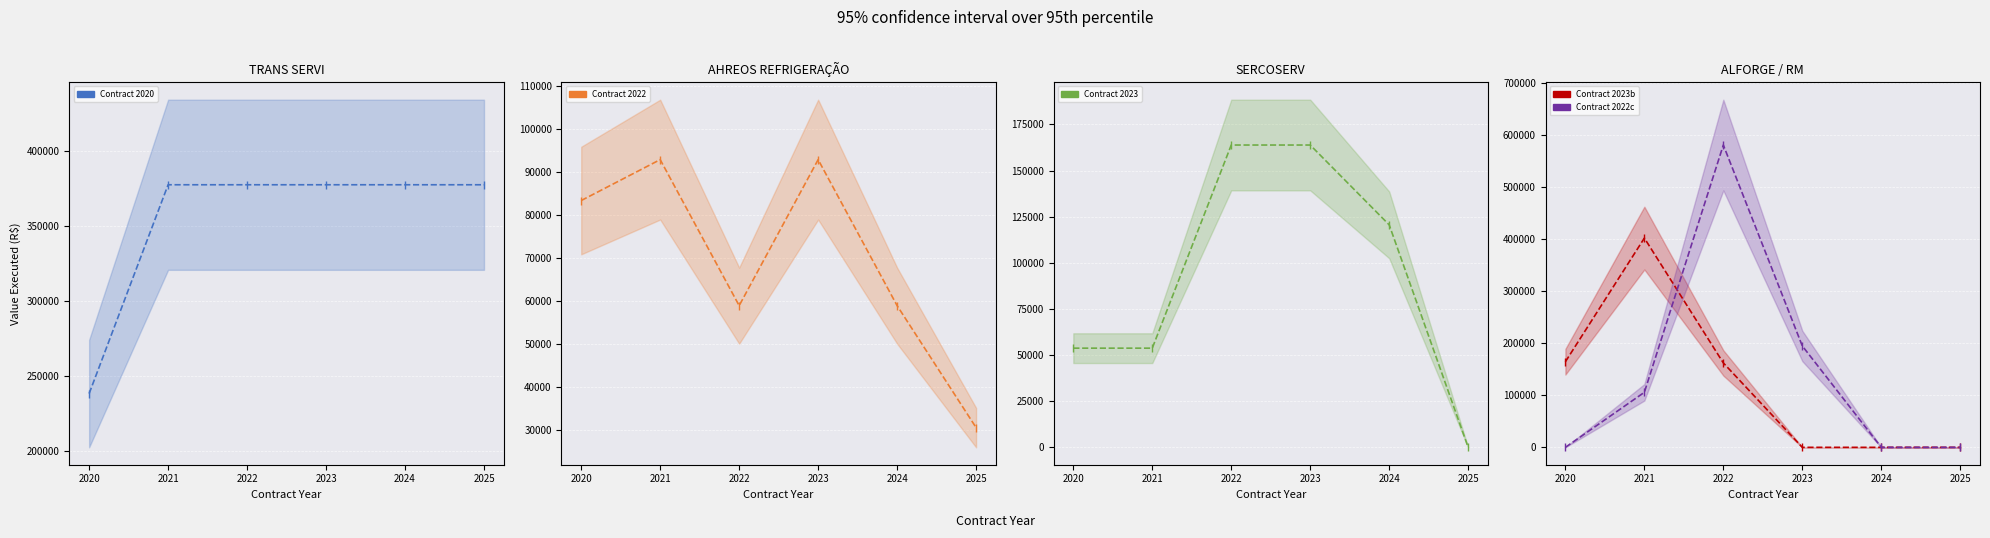

How many values in the Contract 2020 series are below 377258?

1